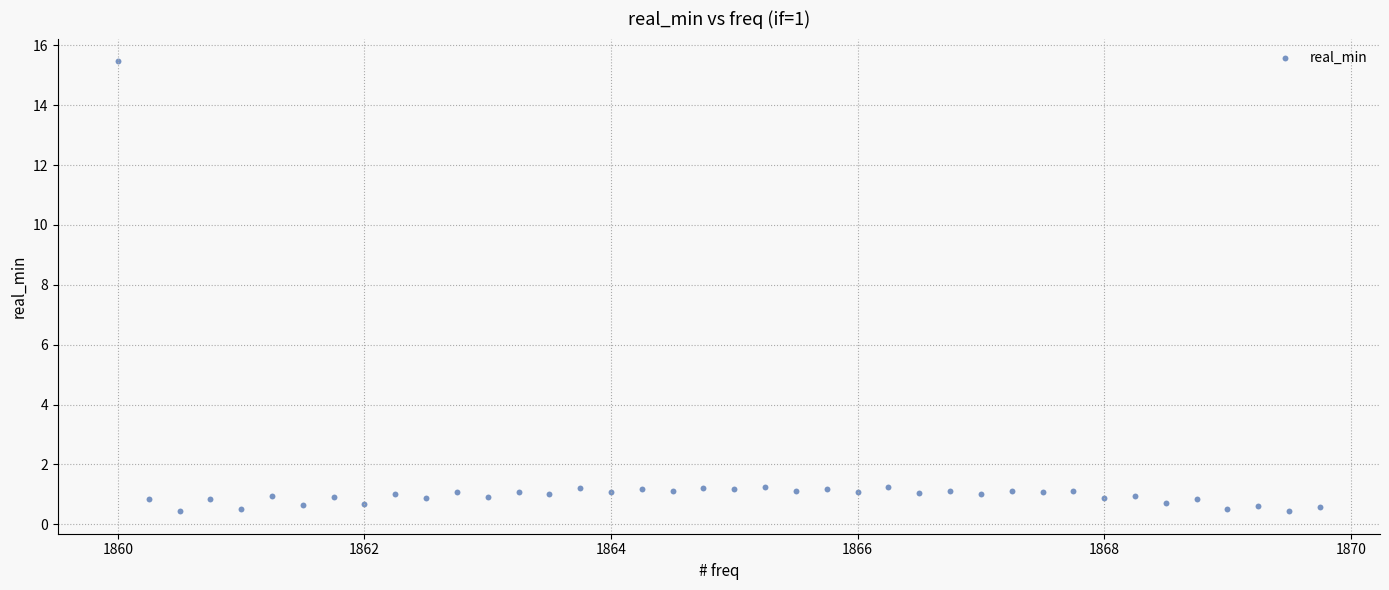

What is the range of X values (max minus min)?

9.8